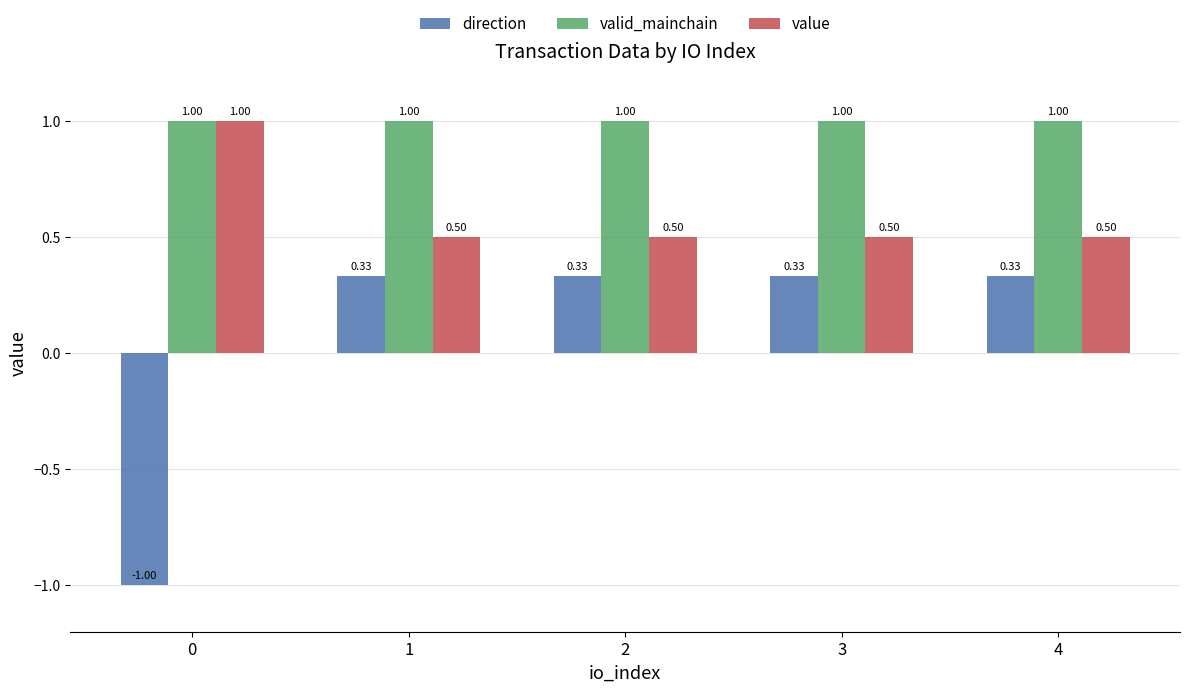

List the series in order of their overall mean, highest first.

valid_mainchain, value, direction